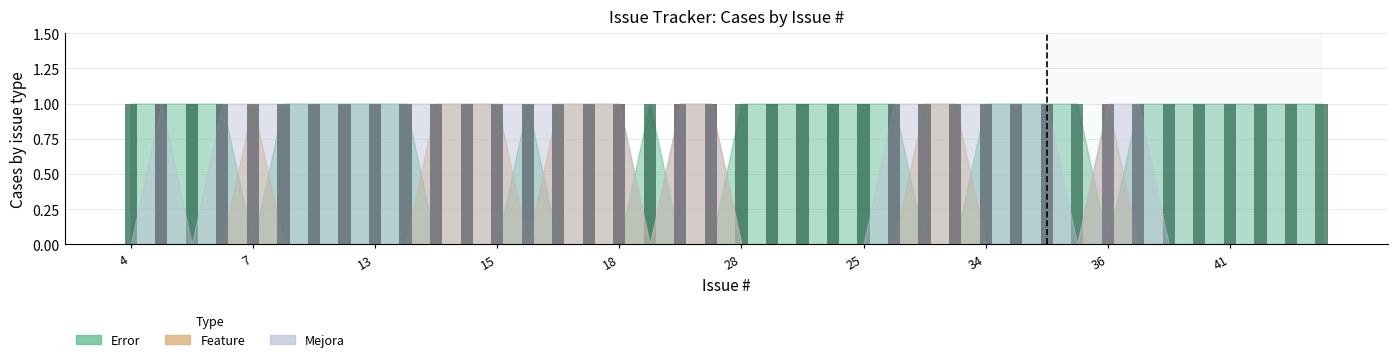

Reading left to right, what are all the values shown in this chart?

Error: 4=0	10=0	5=0	6=0	7=1	11=0	8=0	12=0	13=0	14=0	16=1	17=1	15=1	22=0	20=1	21=1	18=1	19=0	23=1	24=1	28=0	27=0	26=0	9=0	25=0	29=0	31=1	30=1	34=0	33=0	35=0	32=0	36=1	37=0	39=0	38=0	41=0	40=0	43=0	42=0
Feature: 4=1	10=1	5=1	6=1	7=0	11=1	8=1	12=1	13=1	14=1	16=0	17=0	15=0	22=1	20=0	21=0	18=0	19=1	23=0	24=0	28=1	27=1	26=1	9=1	25=1	29=1	31=0	30=0	34=1	33=1	35=1	32=1	36=0	37=1	39=1	38=1	41=1	40=1	43=1	42=1
Mejora: 4=0	10=1	5=0	6=1	7=1	11=1	8=1	12=1	13=1	14=1	16=1	17=1	15=1	22=1	20=1	21=1	18=1	19=0	23=1	24=1	28=0	27=0	26=0	9=0	25=0	29=1	31=1	30=1	34=1	33=1	35=1	32=0	36=1	37=1	39=0	38=0	41=0	40=0	43=0	42=0